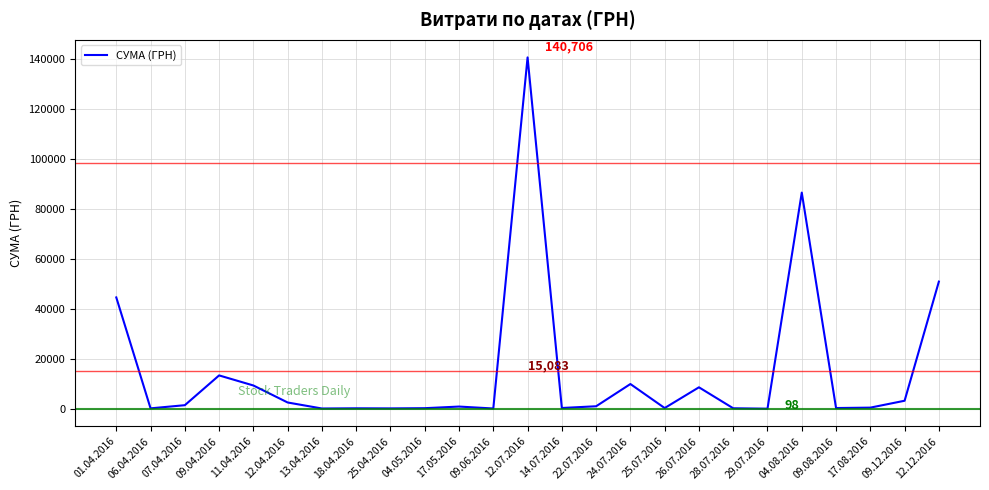

What is the change in value from 12.07.2016 to 12.12.2016?

-89734.2